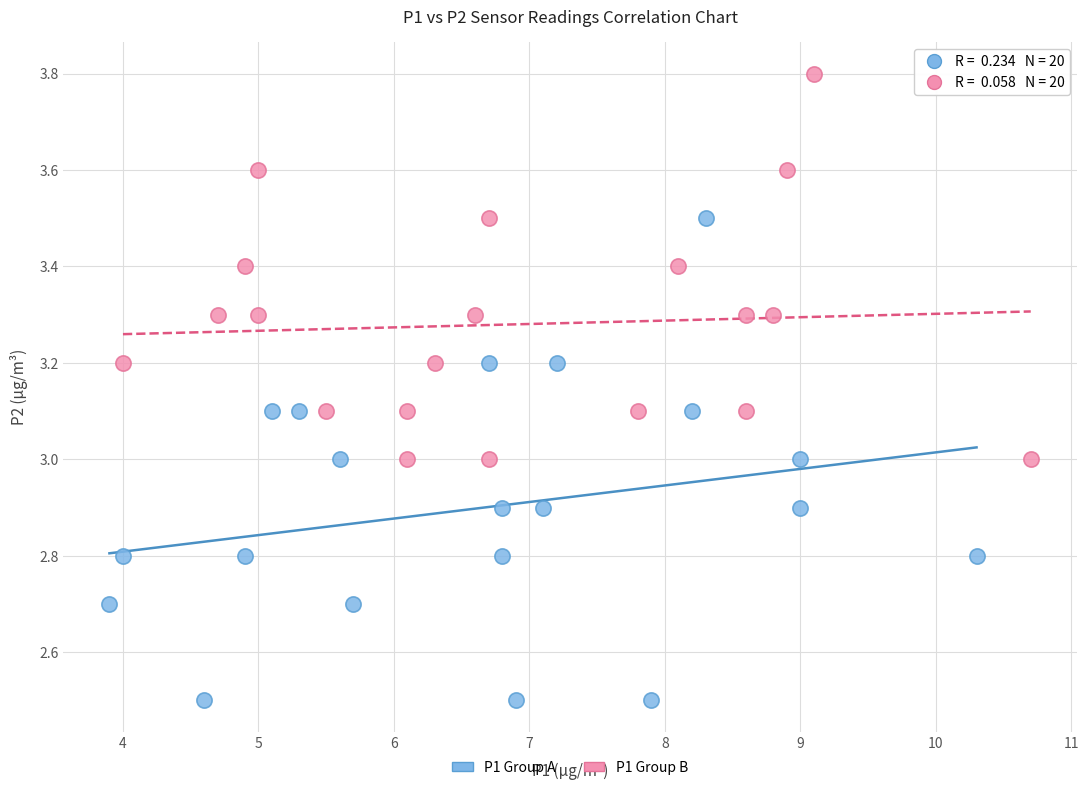

What are all the series names shown in the legend?

P1 Group A, P1 Group B